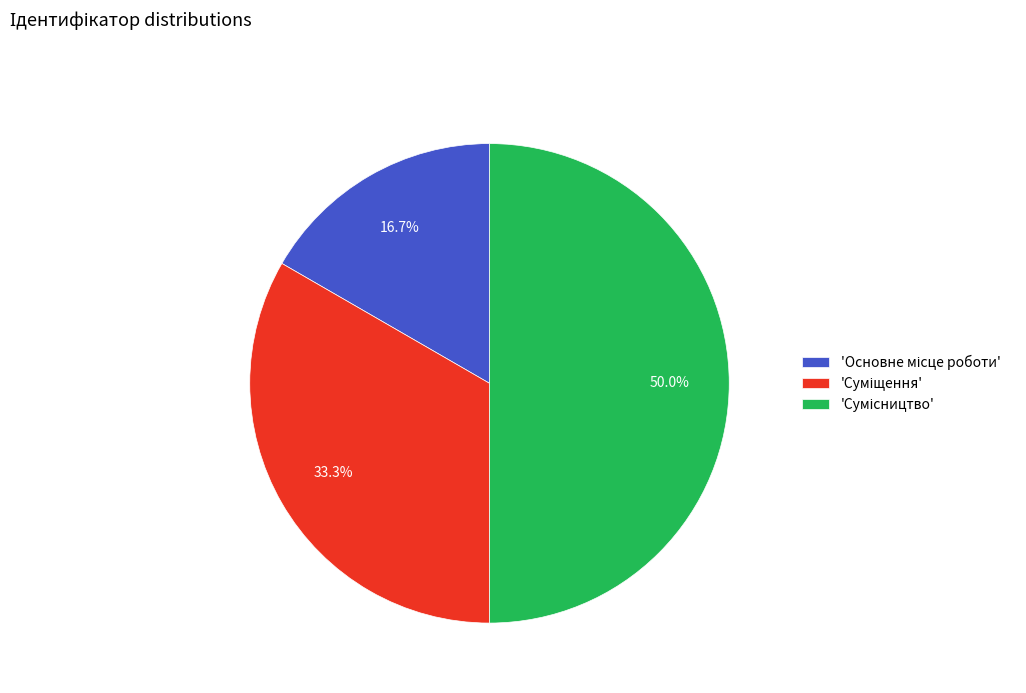

Does any single category account for the majority?

No